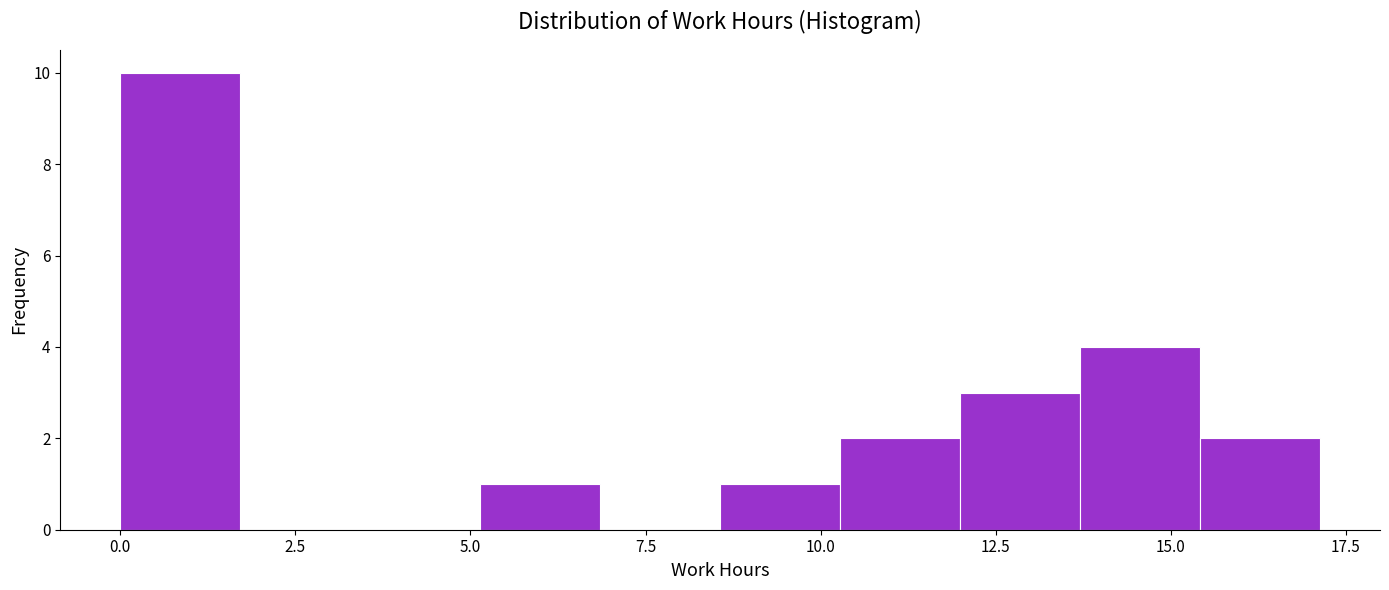

Around what value on the x-axis is the tallest bar? Give the approximate position of its centre, as read against the axis.

1.0